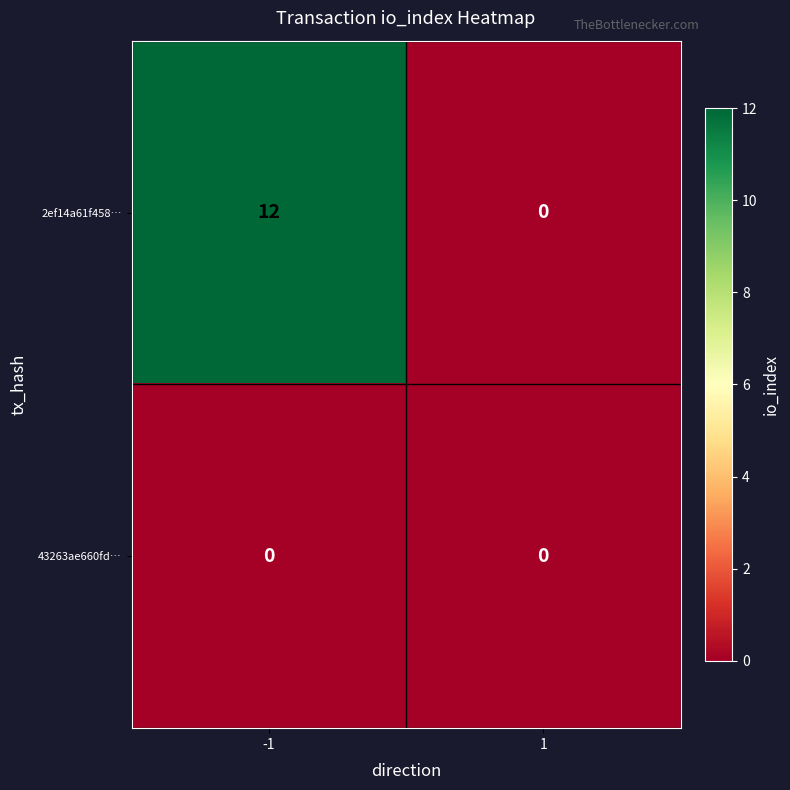

The 2ef14a61f458… series shows -6 at 1. True or false?

False